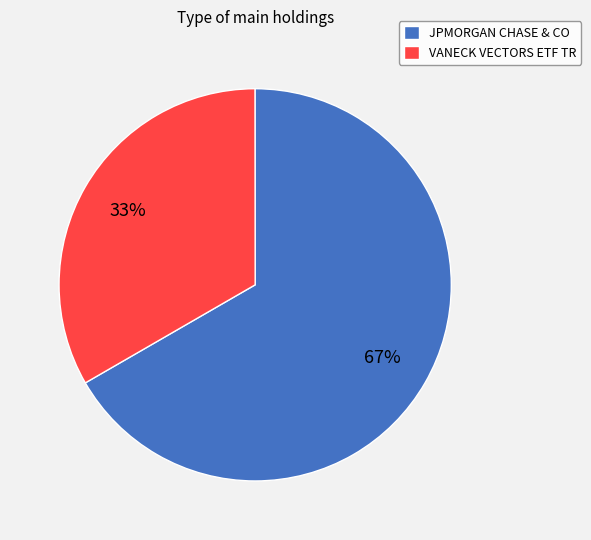

Between JPMORGAN CHASE & CO and VANECK VECTORS ETF TR, which is larger?

JPMORGAN CHASE & CO